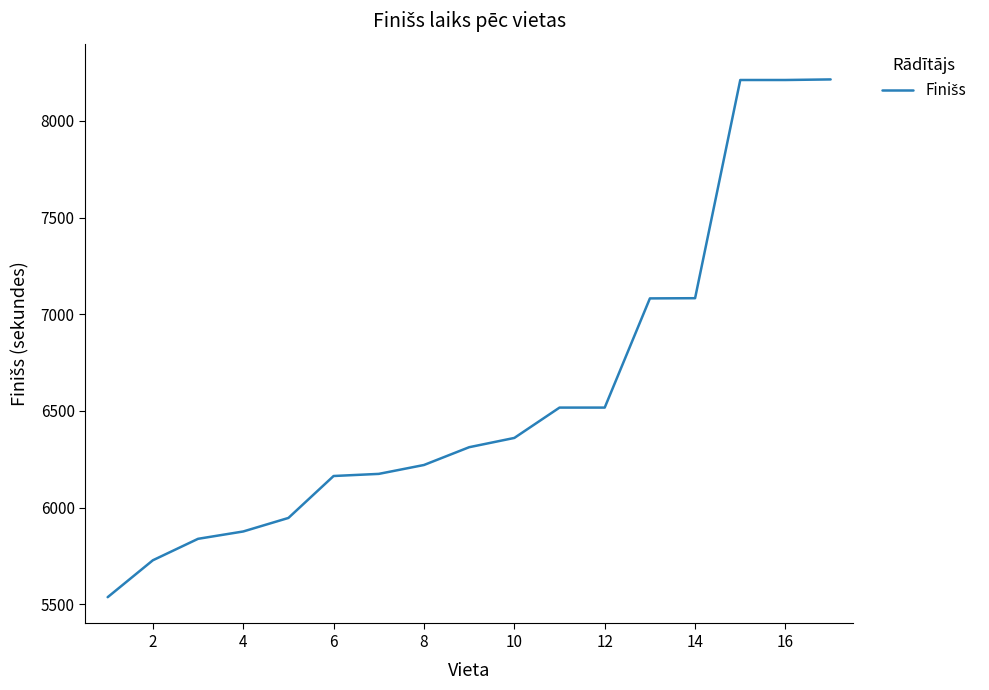

What is the smallest value displayed?

5536